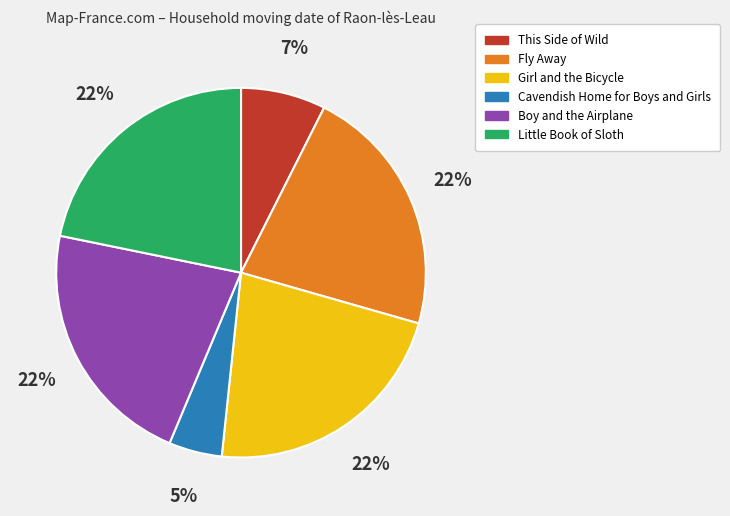

What is the smallest slice in the pie chart?

Cavendish Home for Boys and Girls